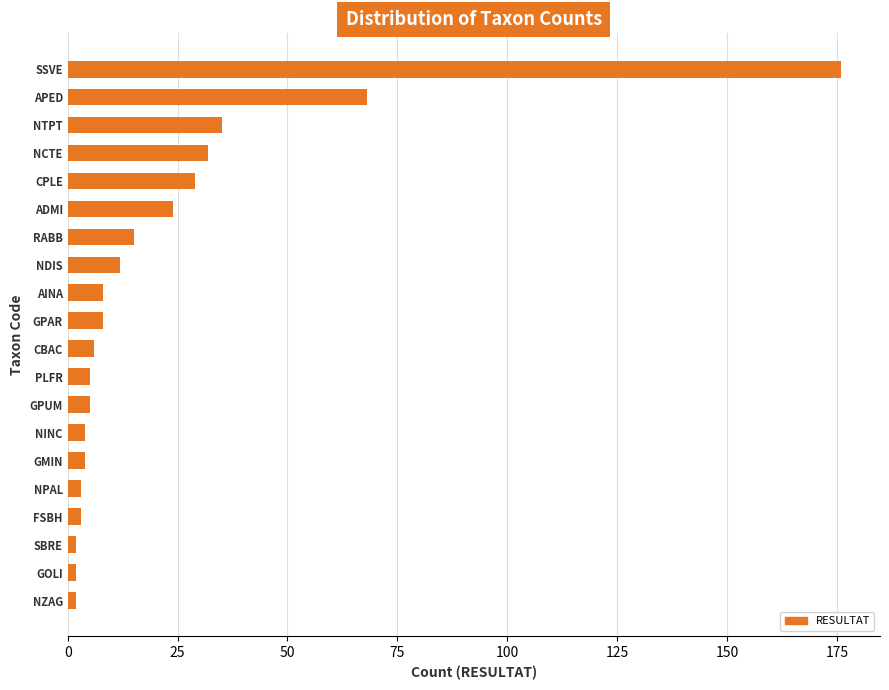

Which category has the highest value across all series?

SSVE